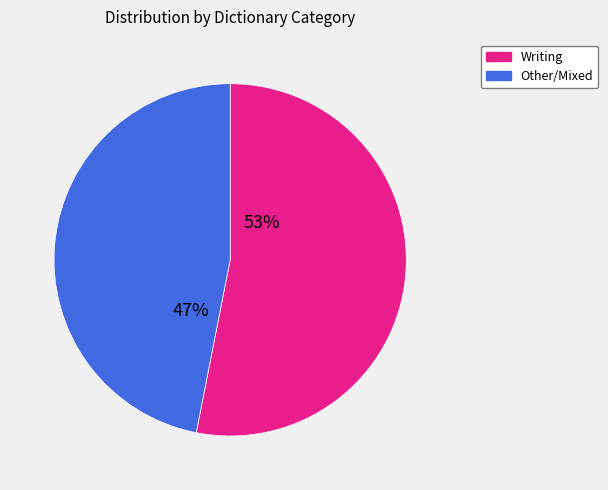

Is there a majority slice in this chart?

Yes